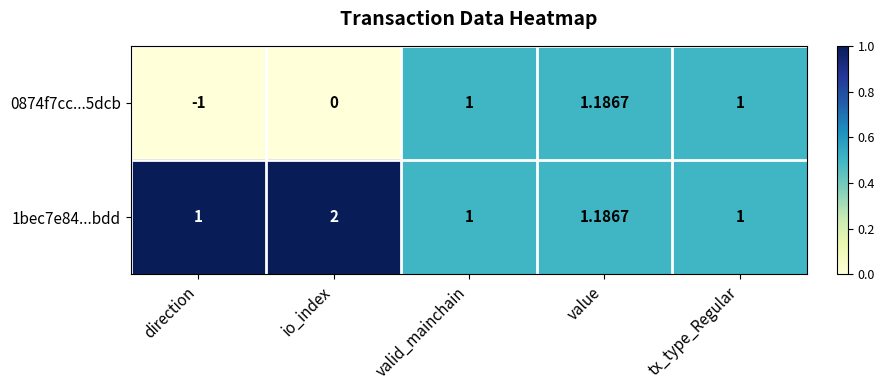

At which label does 0874f7cc...5dcb reach its minimum?

direction